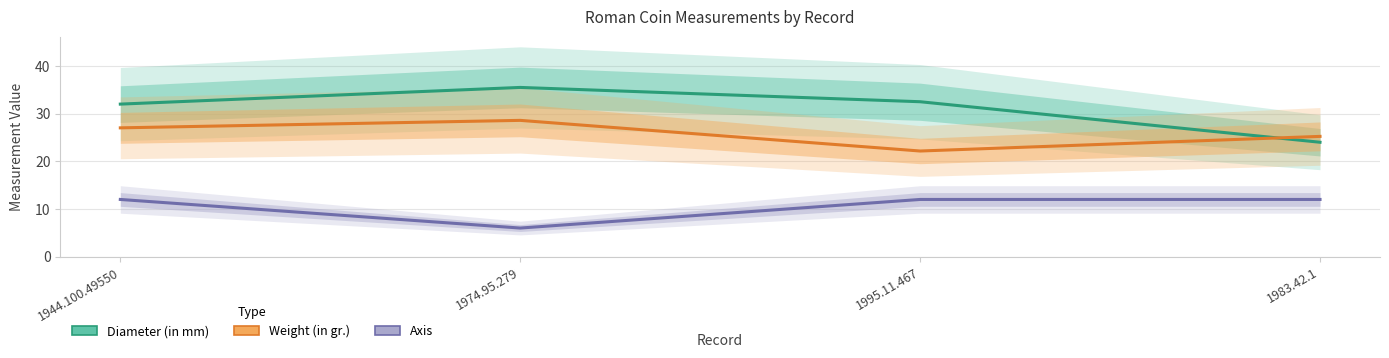

What is the total value across all series at 1983.42.1?

61.2